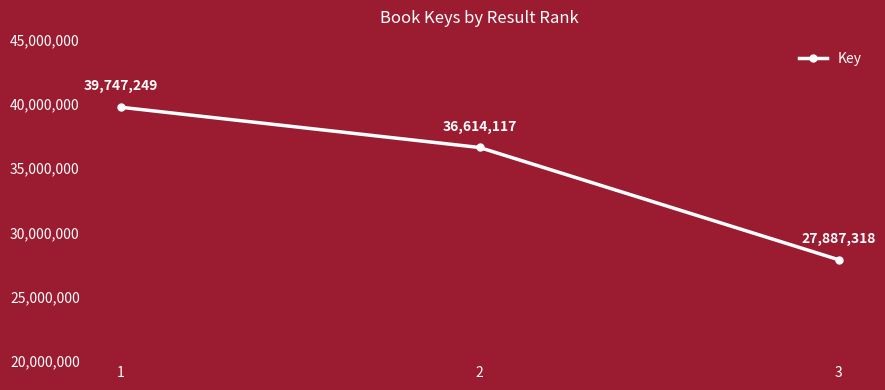

Between 2 and 3, which is larger?

2